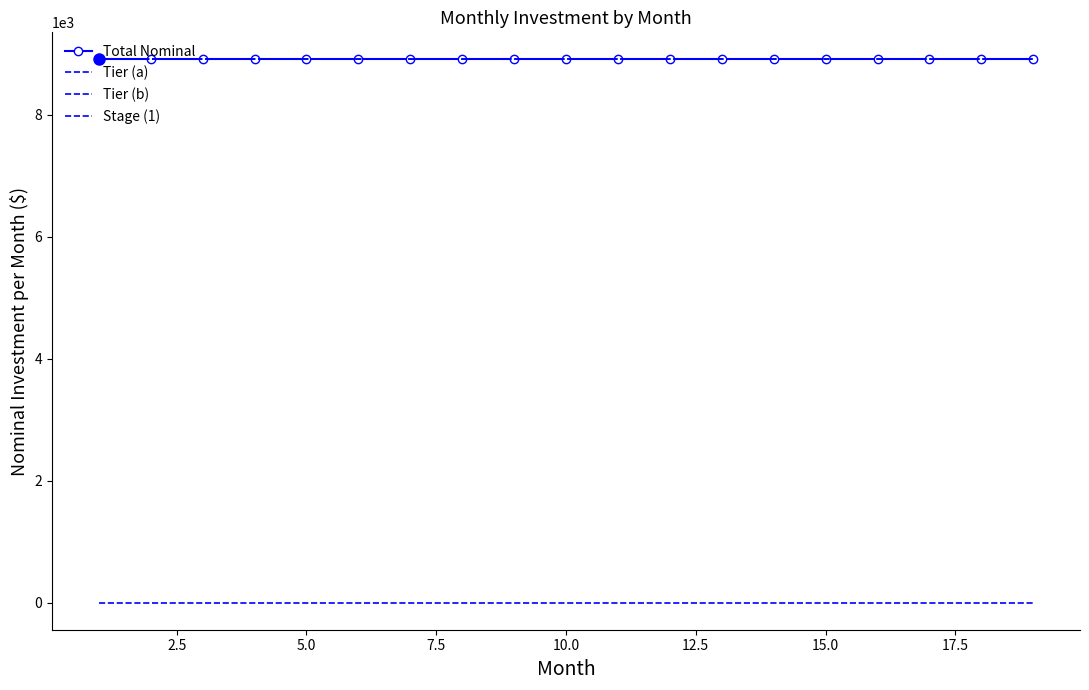

How many data points does each series have?

19